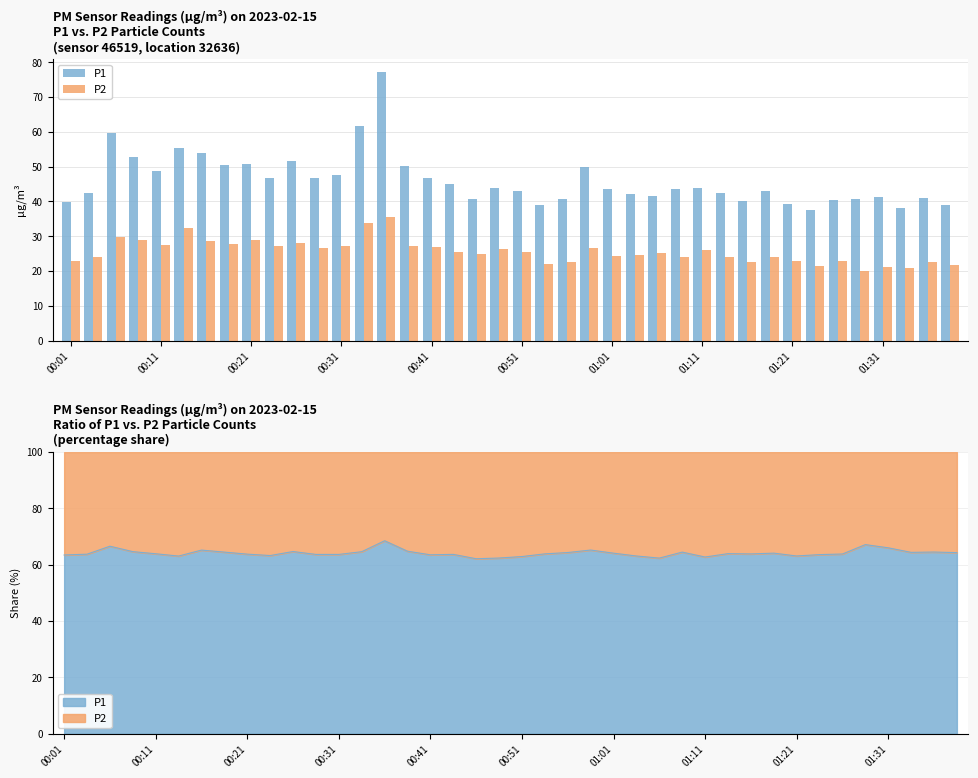

What is the greatest value displayed?

77.1